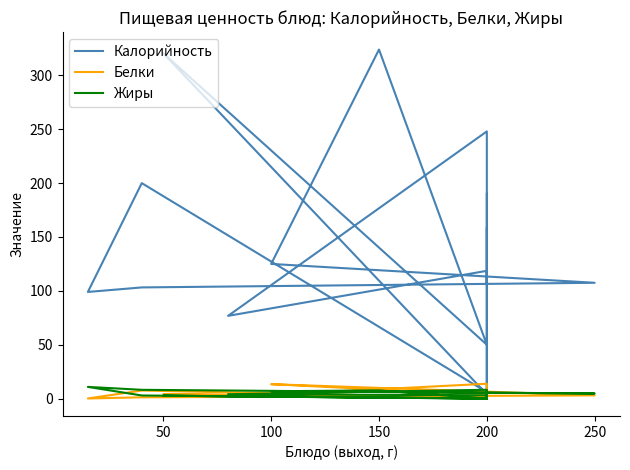

What are all the series names shown in the legend?

Калорийность, Белки, Жиры